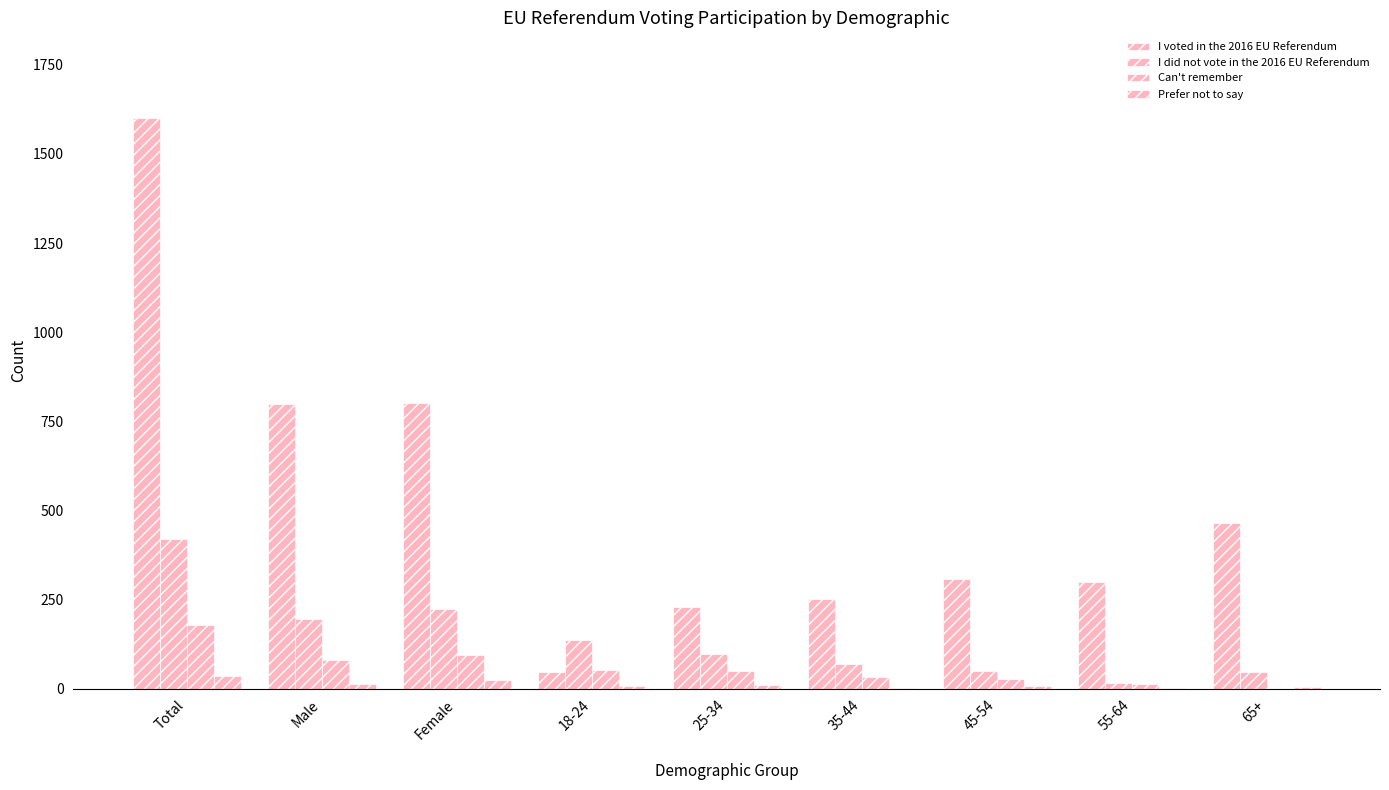

Does the chart contain stacked bars?

No